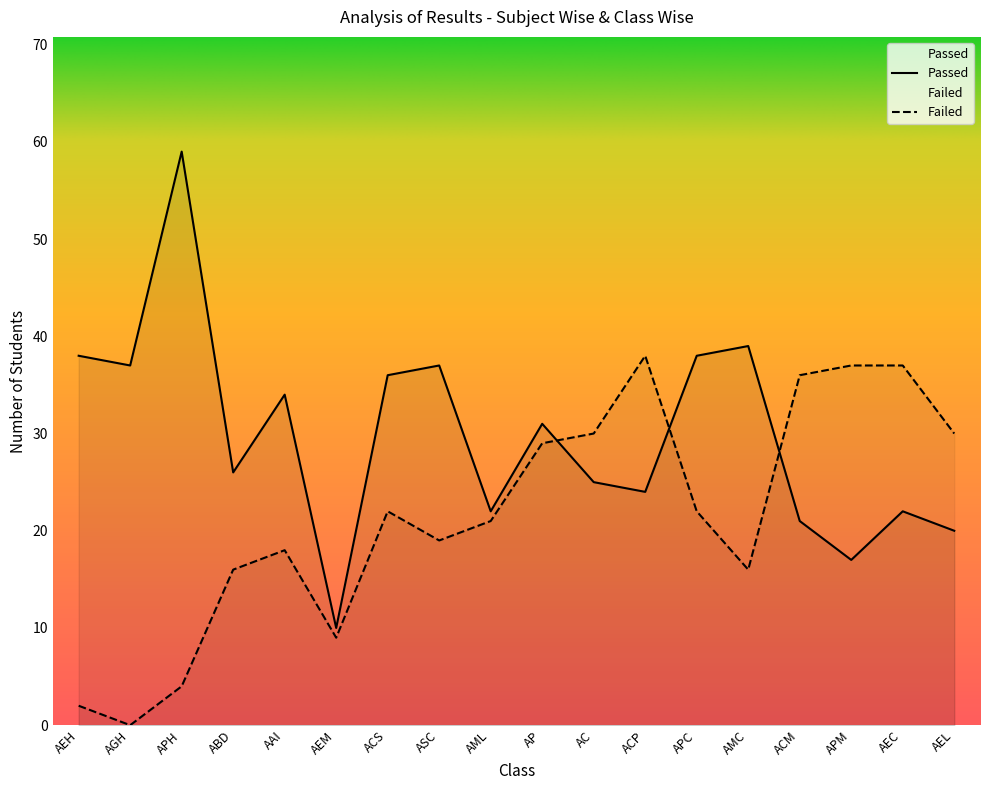

How many times do Failed and Passed cross each other?

3